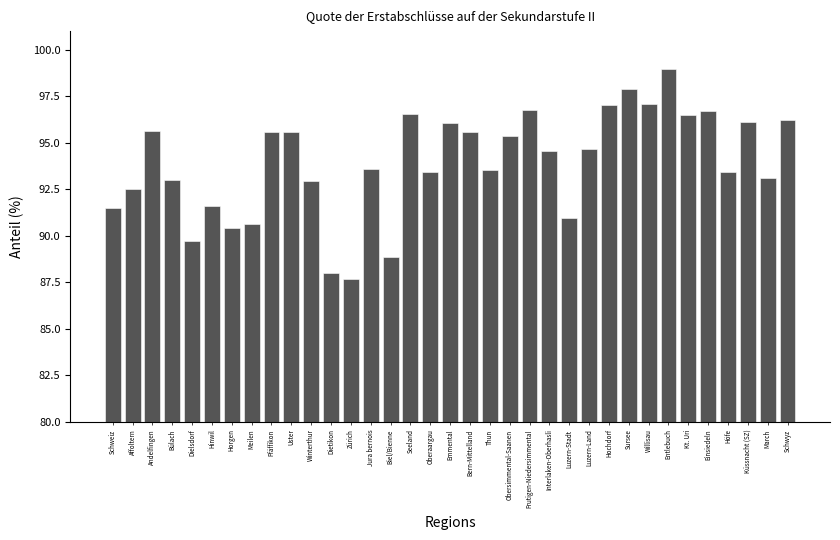

The chart shows a value of 125.5 at Oberaargau. True or false?

False